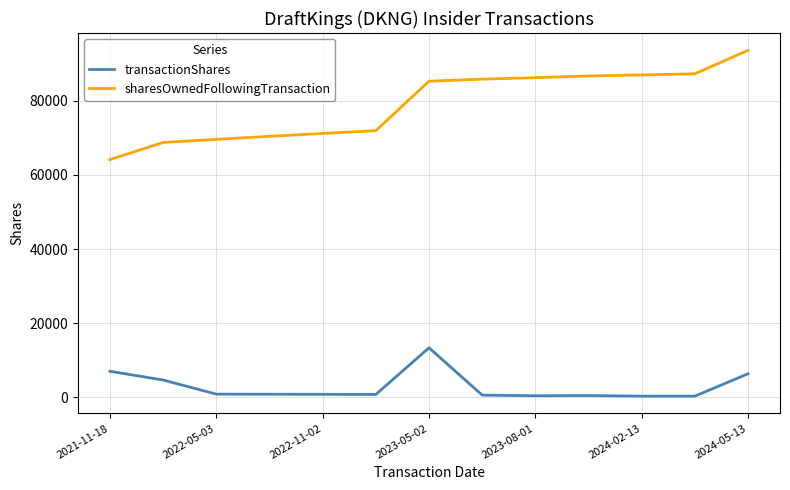

Which series has the largest range (max minus min)?

sharesOwnedFollowingTransaction